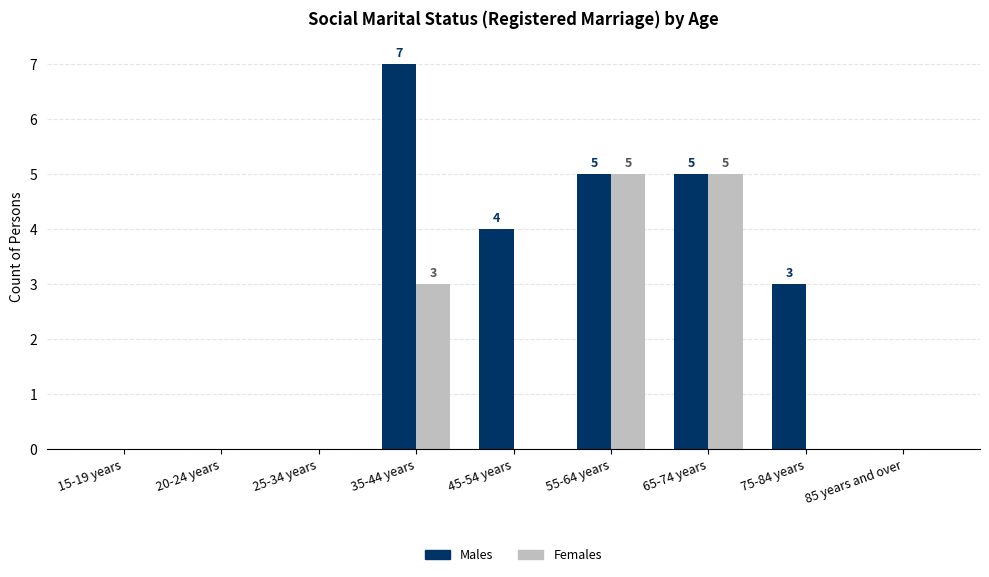

At which label is Females closest to 2?

35-44 years